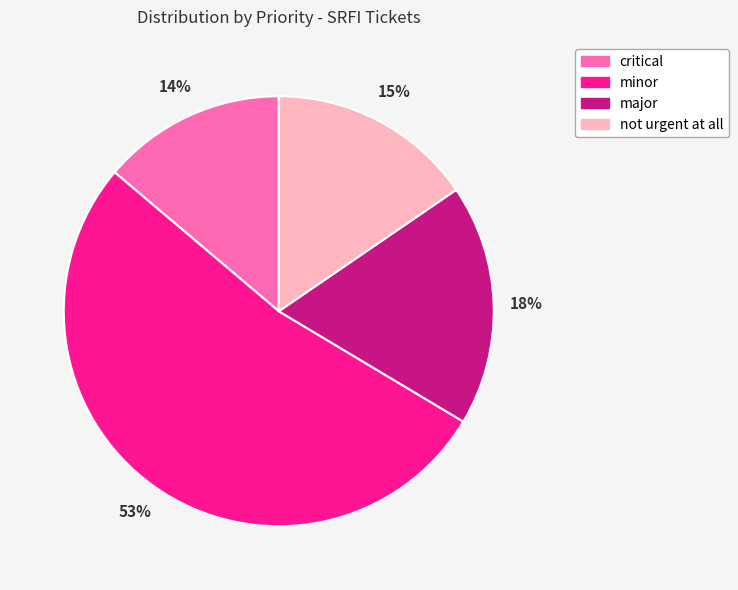

What percentage is the minor slice, to the nearest percent?

53%